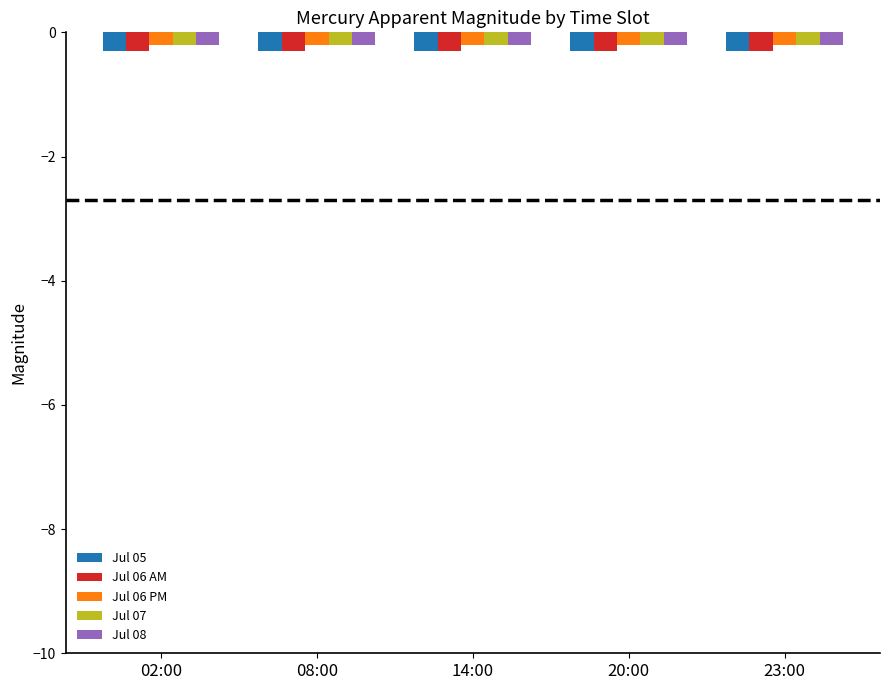

What is the sum of the Jul 08 values at 08:00 and 02:00?

-0.4